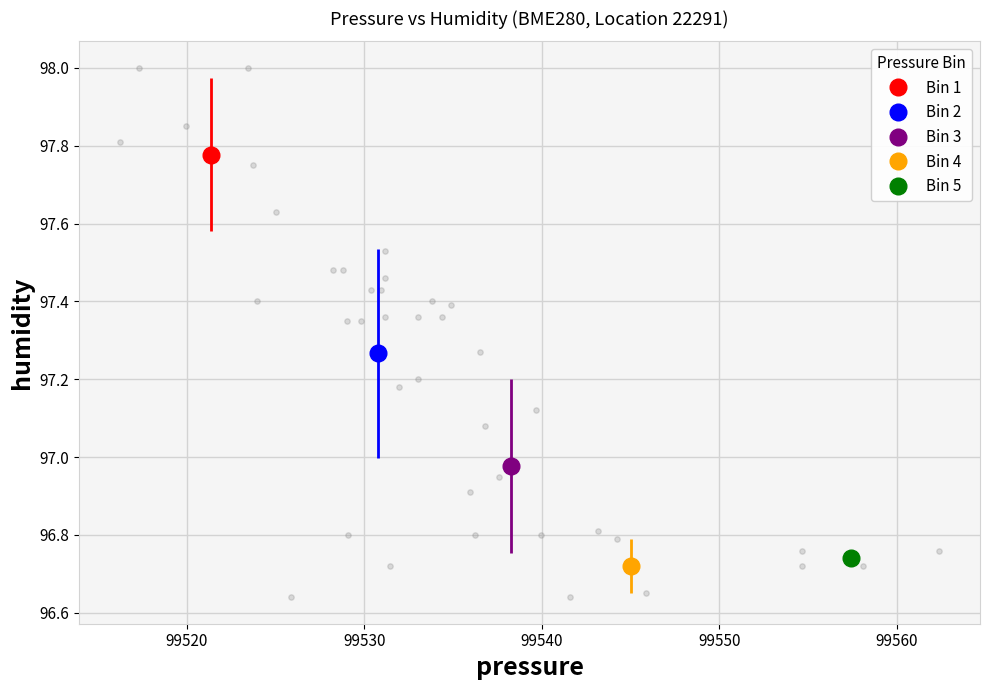

What is the range of Y values (max minus min)?

1.4